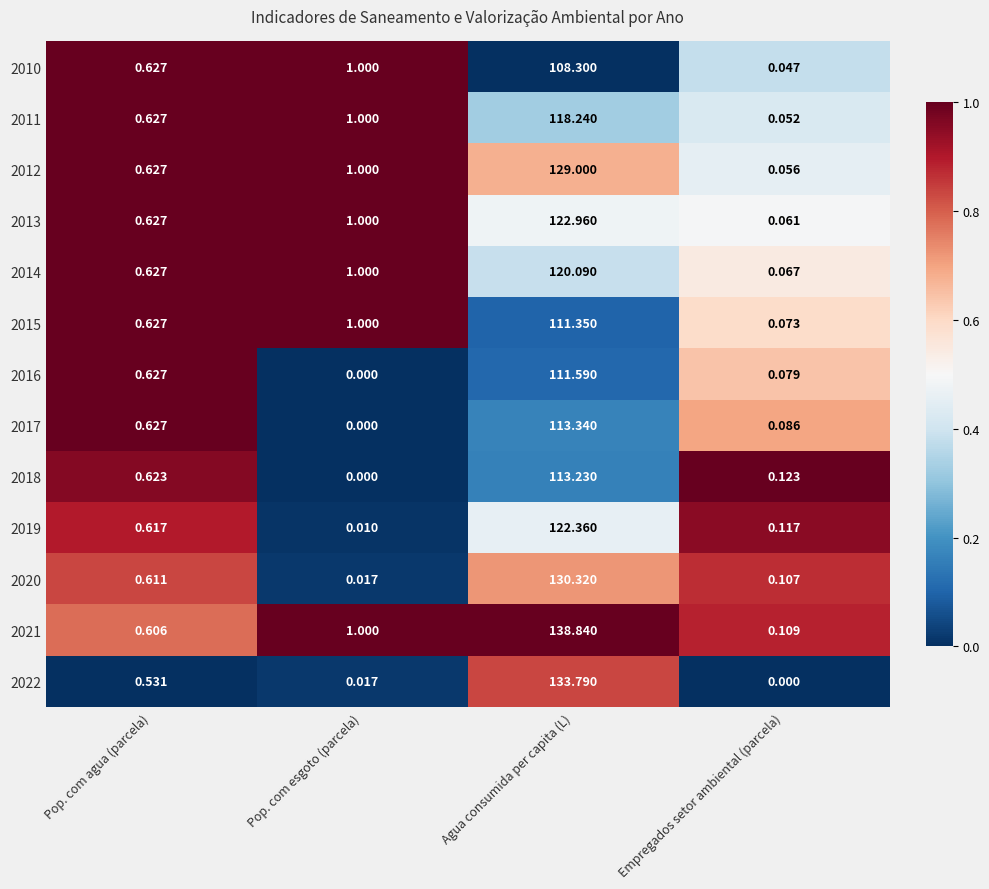

How many distinct data groups are displayed?

13